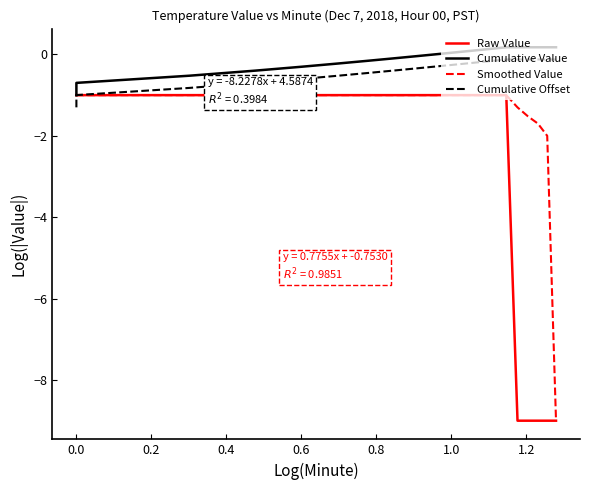

What is the value of the Cumulative Value point at the 2nd from the left?

-0.7